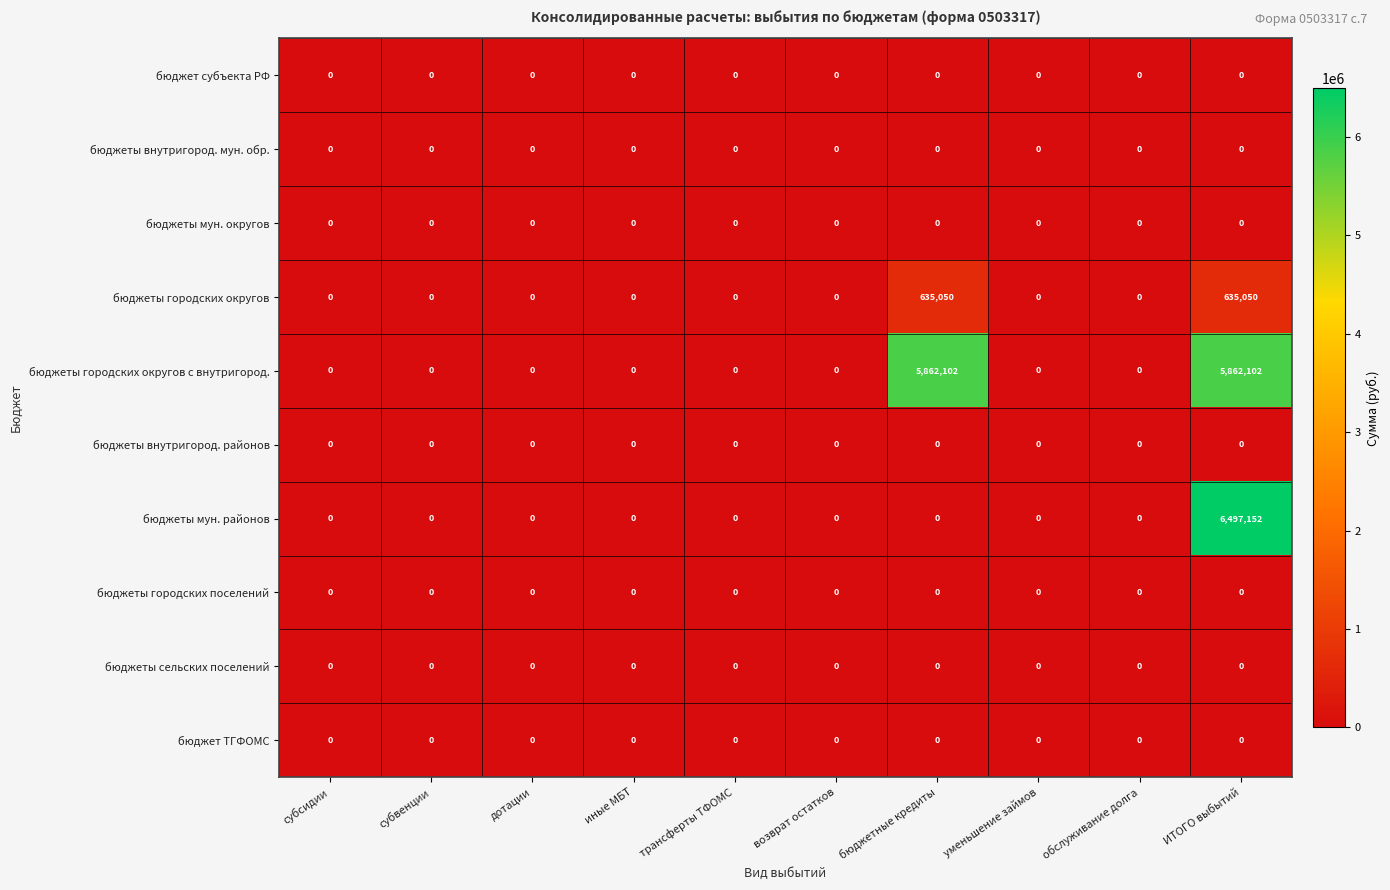

The бюджеты городских округов с внутригород. series shows 0 at обслуживание долга. True or false?

True